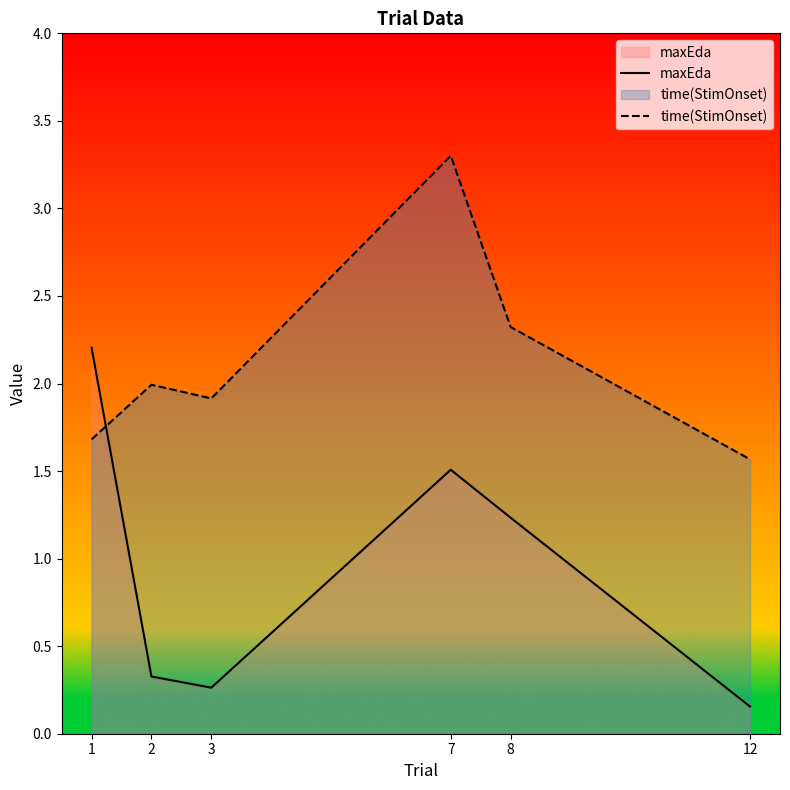

The value of maxEda at 3 is 0.1. True or false?

False